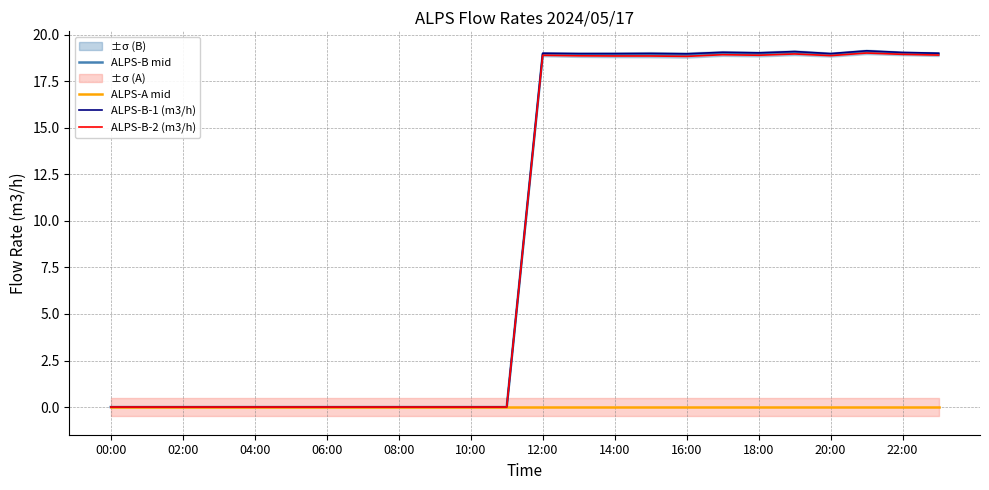

True or false: ALPS-A mid has more than 0 points higher than both neighbors.

False